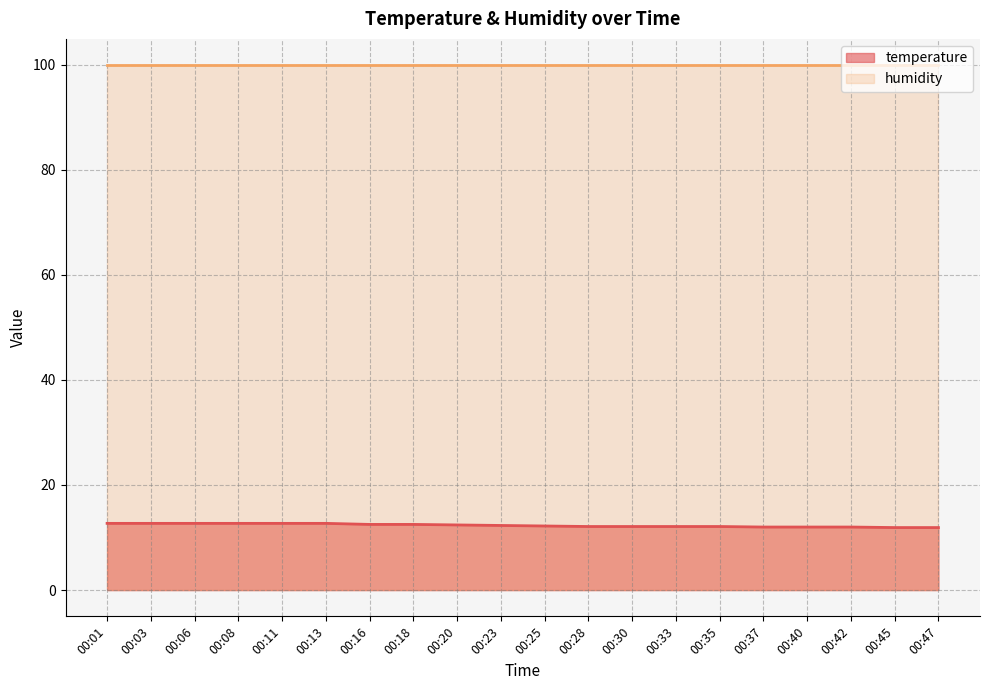

What is the sum of the values at 00:01 and 00:37?

24.7